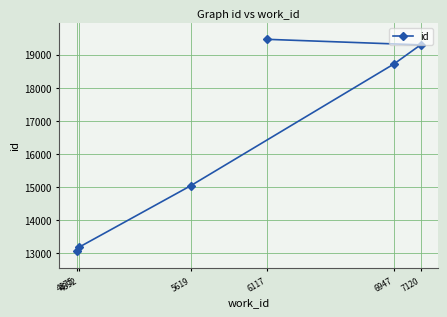

What is the ratio of the value at 6947 to the value at 6117?

1.0